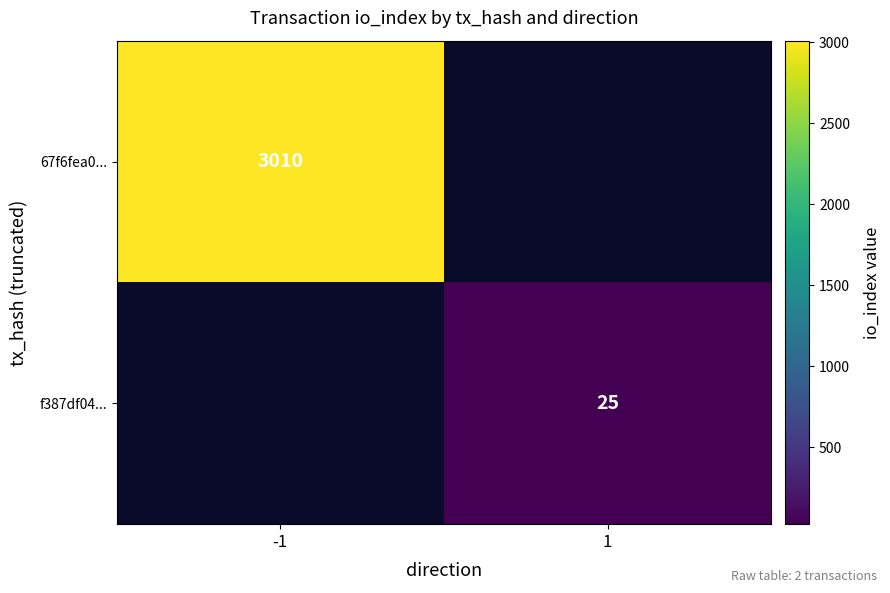

The 67f6fea0... series shows 3010 at -1. True or false?

True